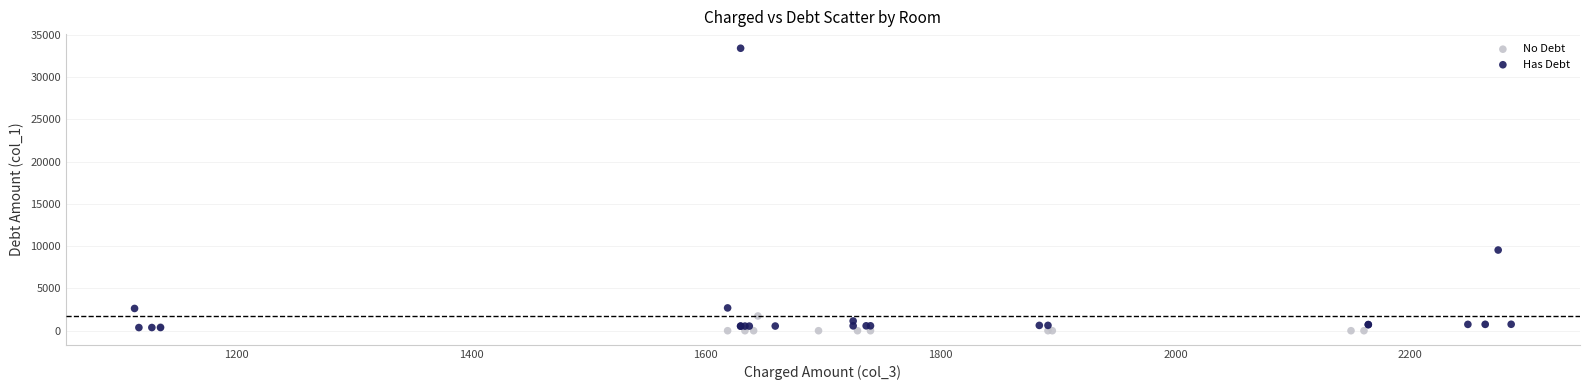

Which series has the largest Y range (max minus min)?

Has Debt